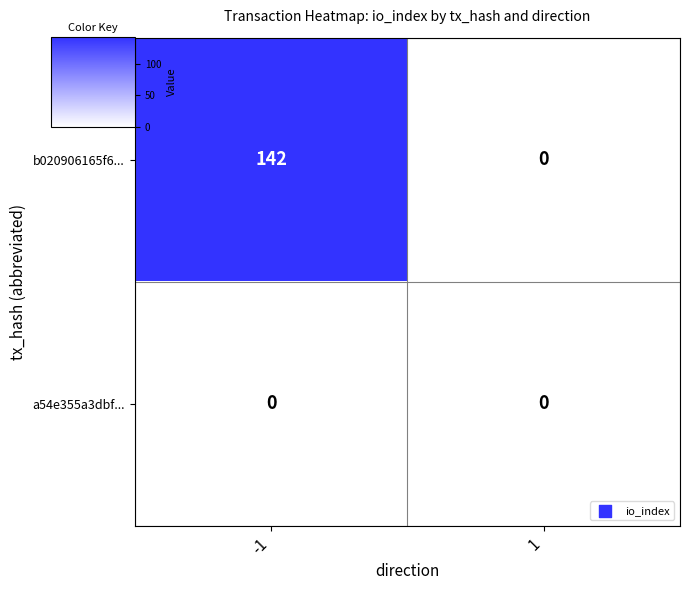

What is the average value of the b020906165f6... series?

71